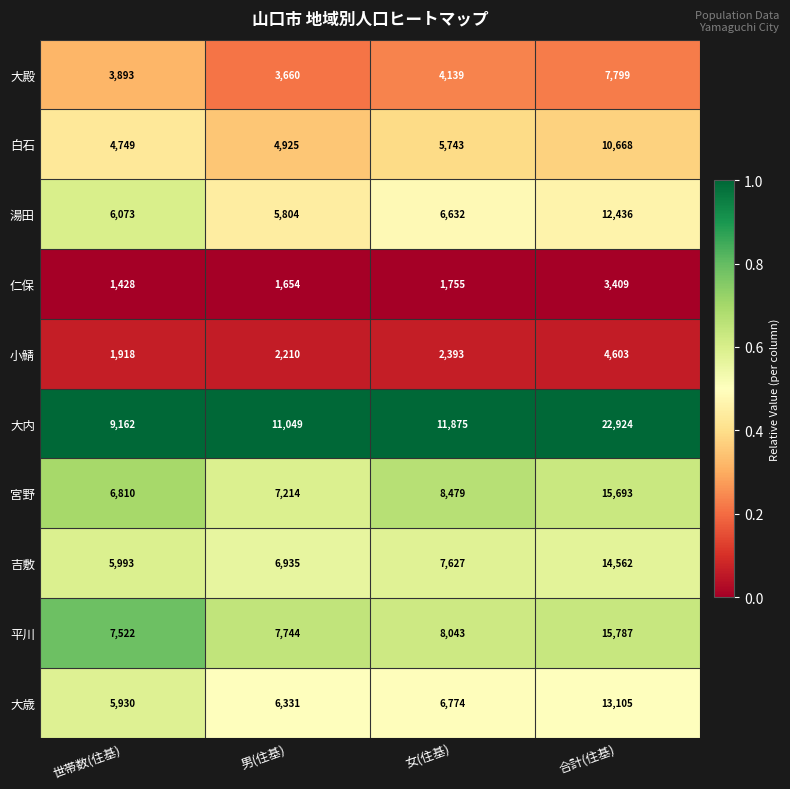

The 小鯖 series shows 1918 at 世帯数(住基). True or false?

True